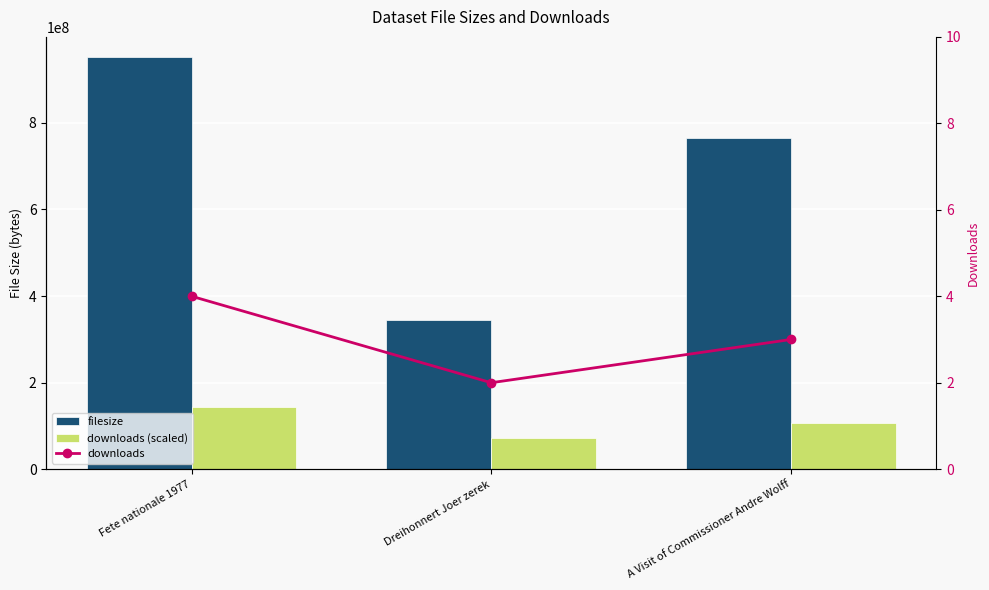

How many groups of bars are there?

3